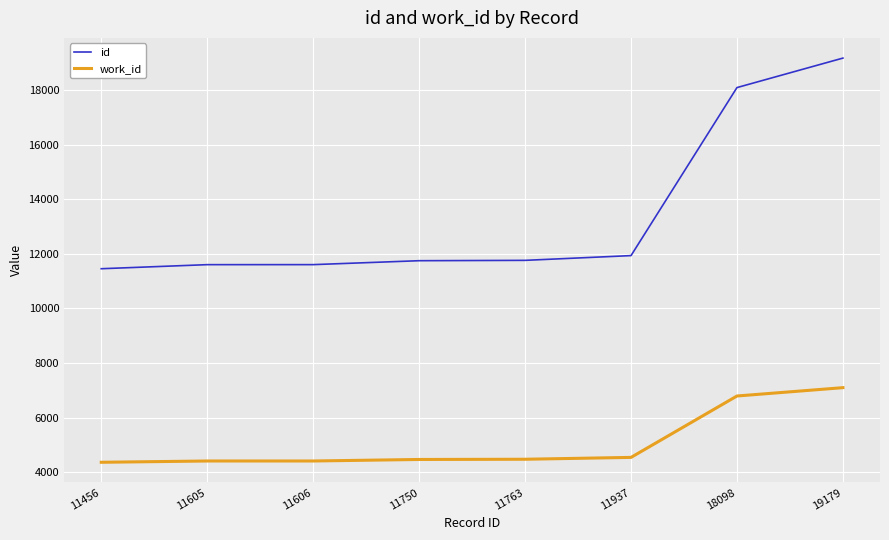

Between 11456 and 11937, which series saw the biggest shift?

id